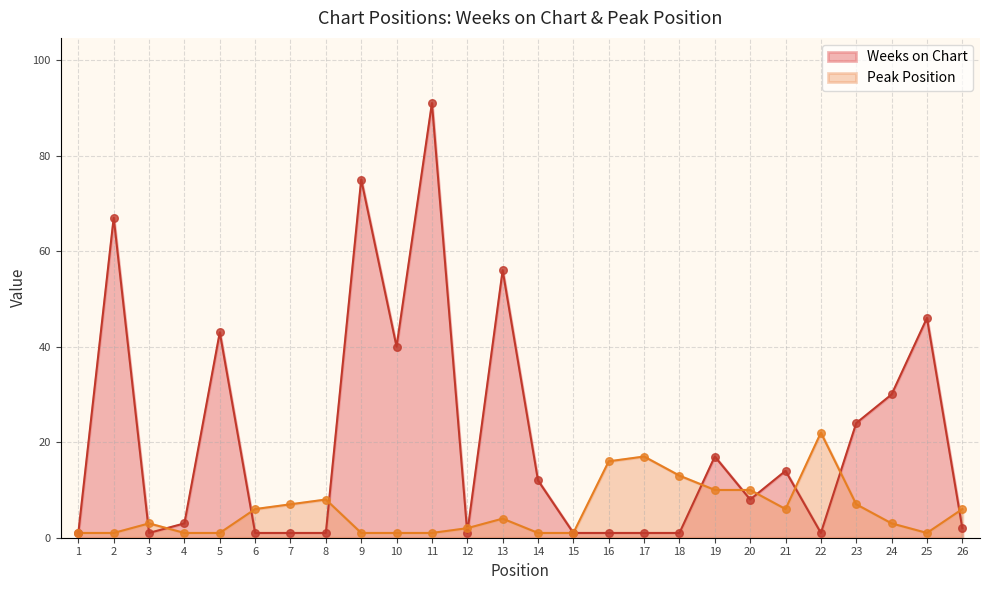

Which series has the largest total across all categories?

Weeks on Chart